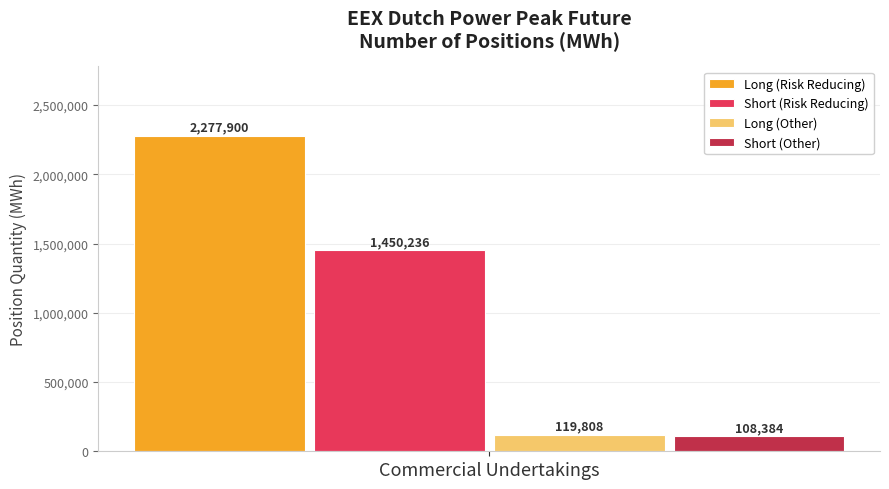

Is it true that Long (Other) equals 24080 at Commercial Undertakings?

False